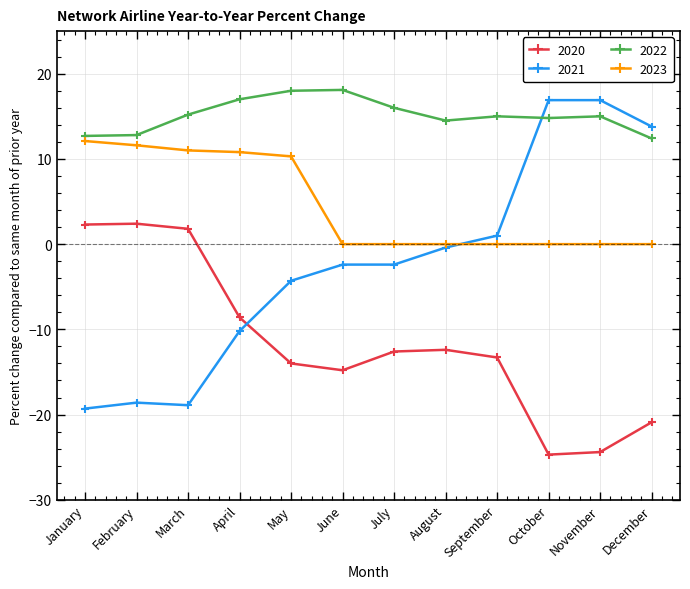

What is the value of the 2020 point at the 11th from the left?

-24.4